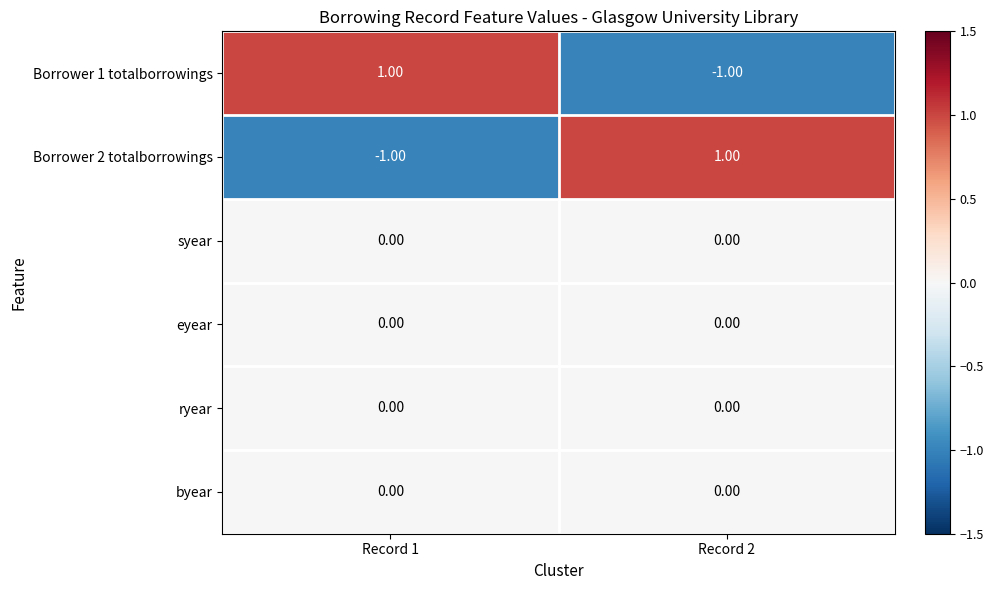

Is the value of Borrower 1 totalborrowings at Record 1 greater than the value of syear at Record 2?

Yes